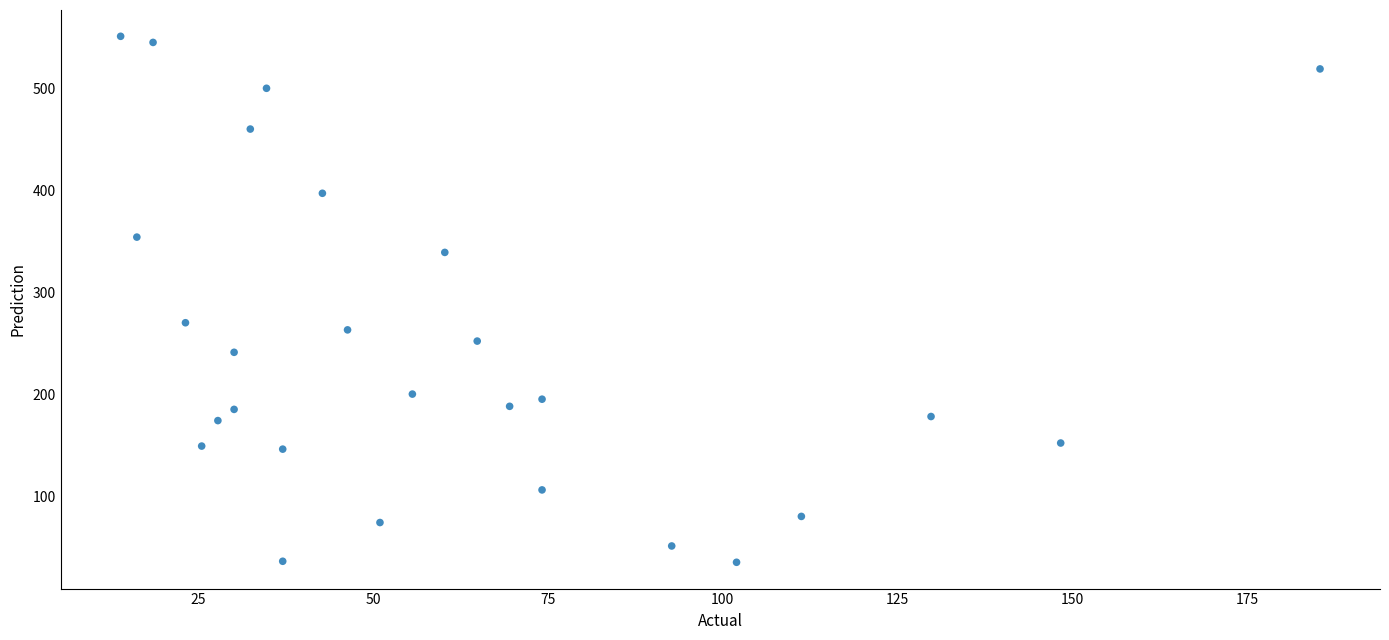

What Y value in the scatter plot is closest to 293?

270